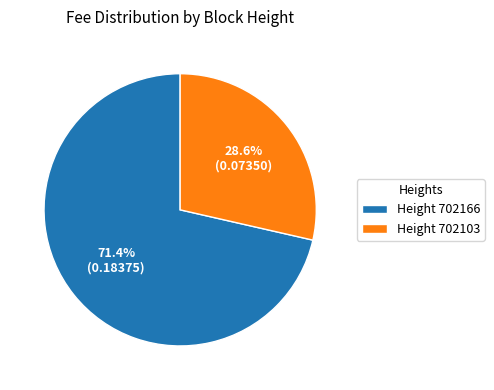

What is the total percentage of Height 702103 and Height 702166?

100.0%